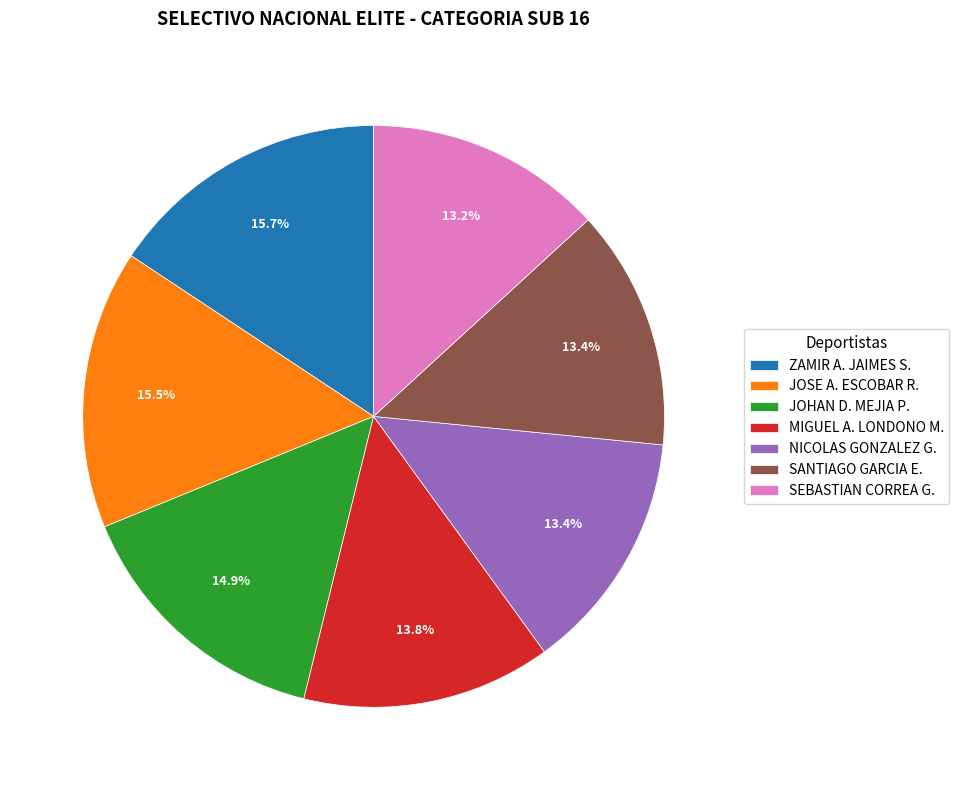

What portion of the pie excludes JOHAN D. MEJIA P.?

85.1%